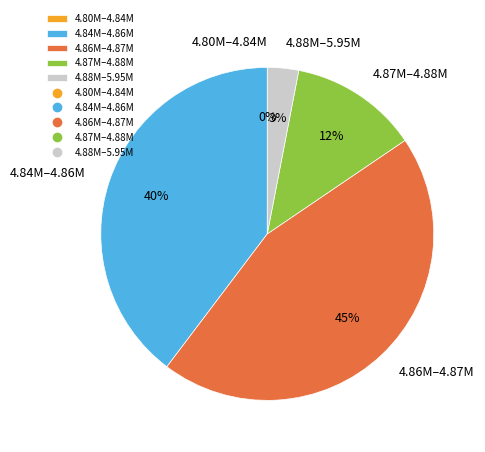

How much of the chart is everything except 29?

97.5%